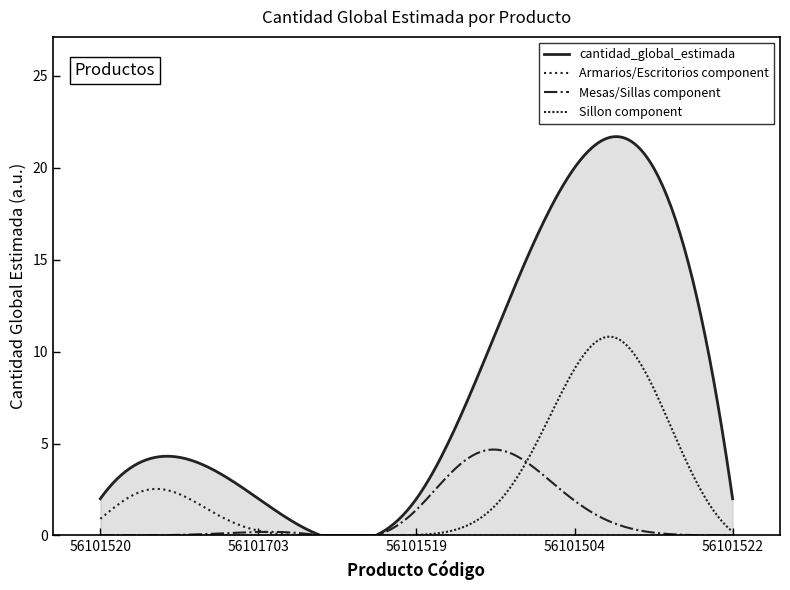

Which series has the largest total across all categories?

cantidad_global_estimada